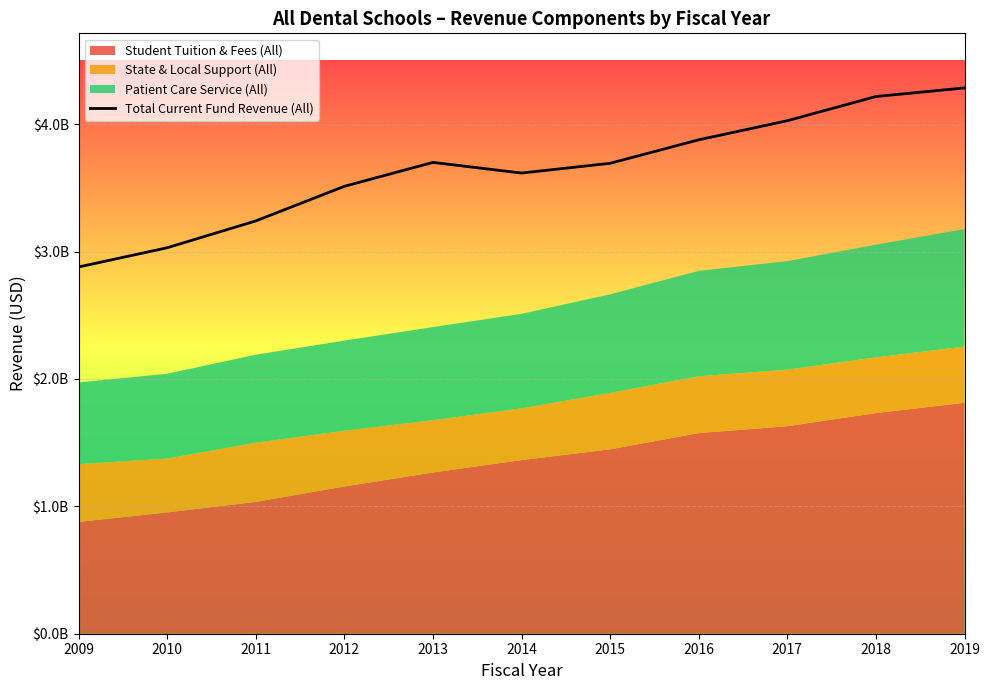

What is the change in value from 2014 to 2017?

+410745216